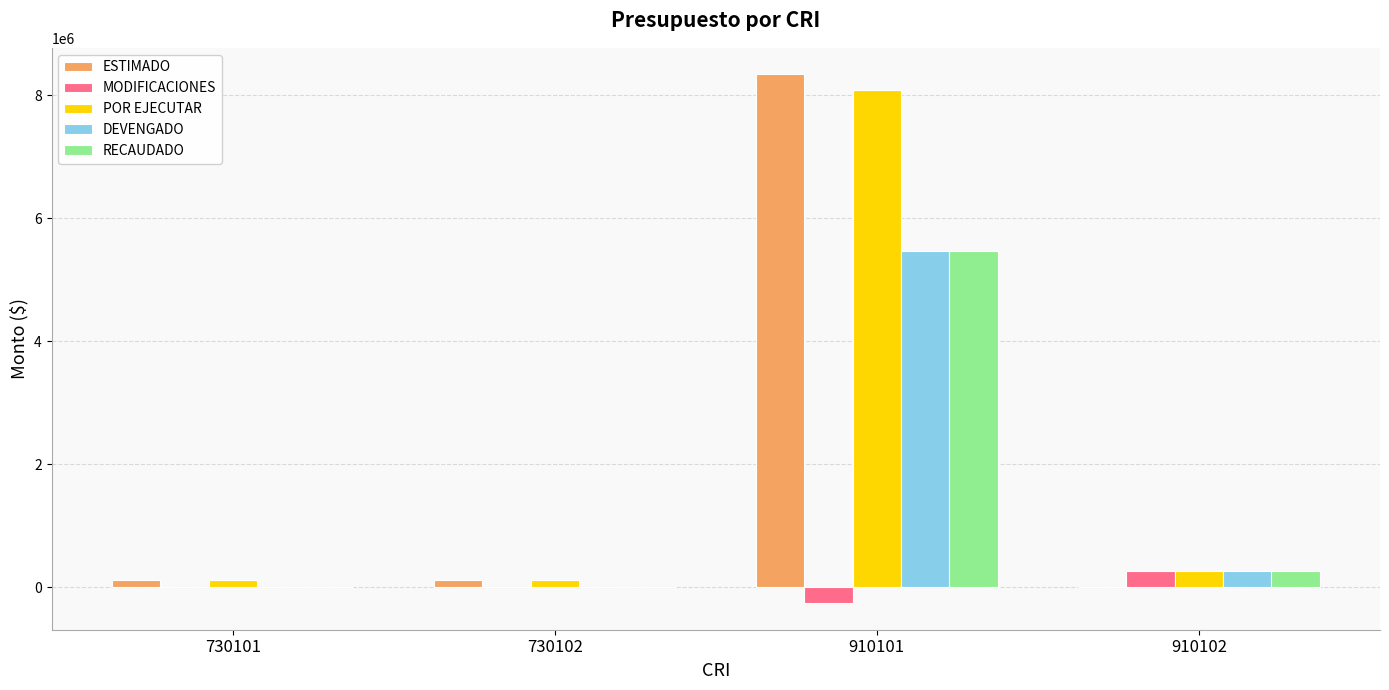

Is the value of DEVENGADO at 730101 greater than the value of POR EJECUTAR at 910101?

No